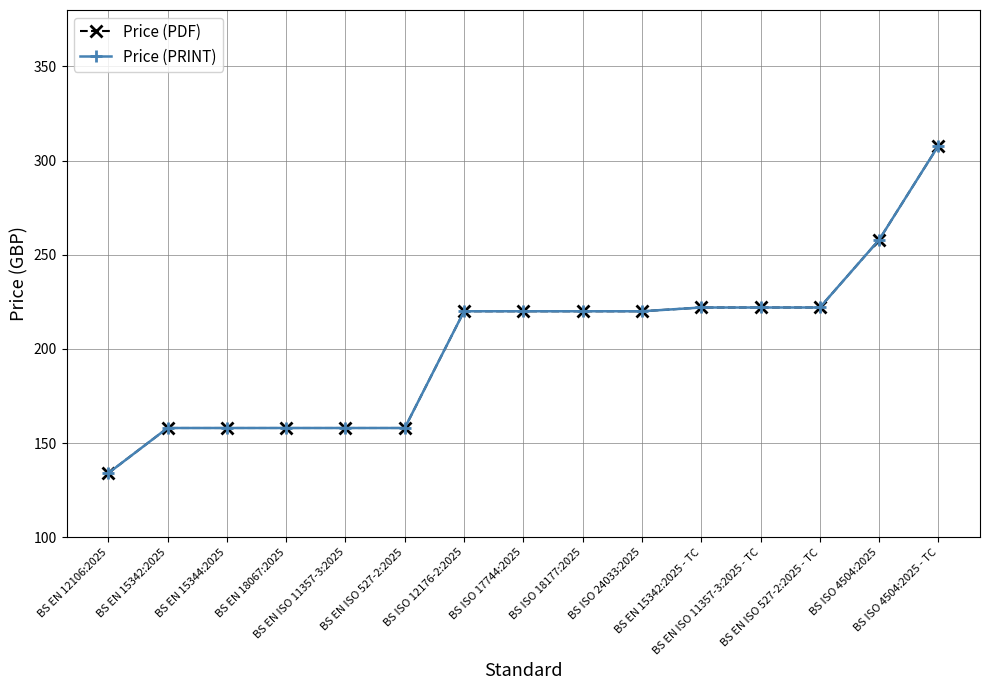

True or false: Price (PDF) and Price (PRINT) cross at least once.

False